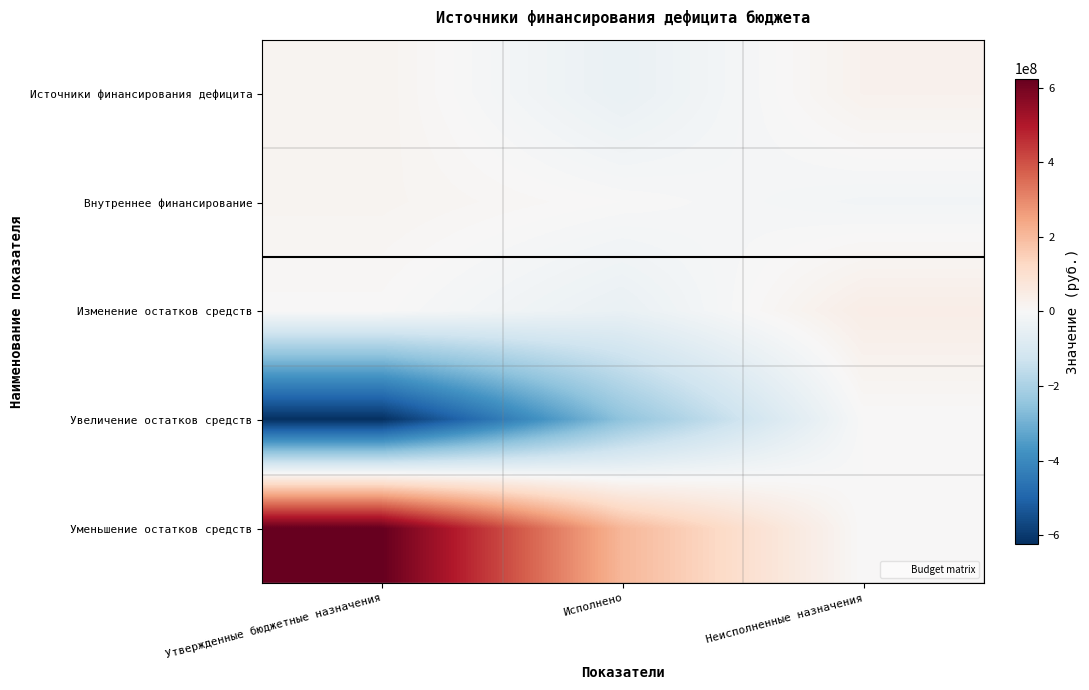

How many categories are shown in the chart?

3